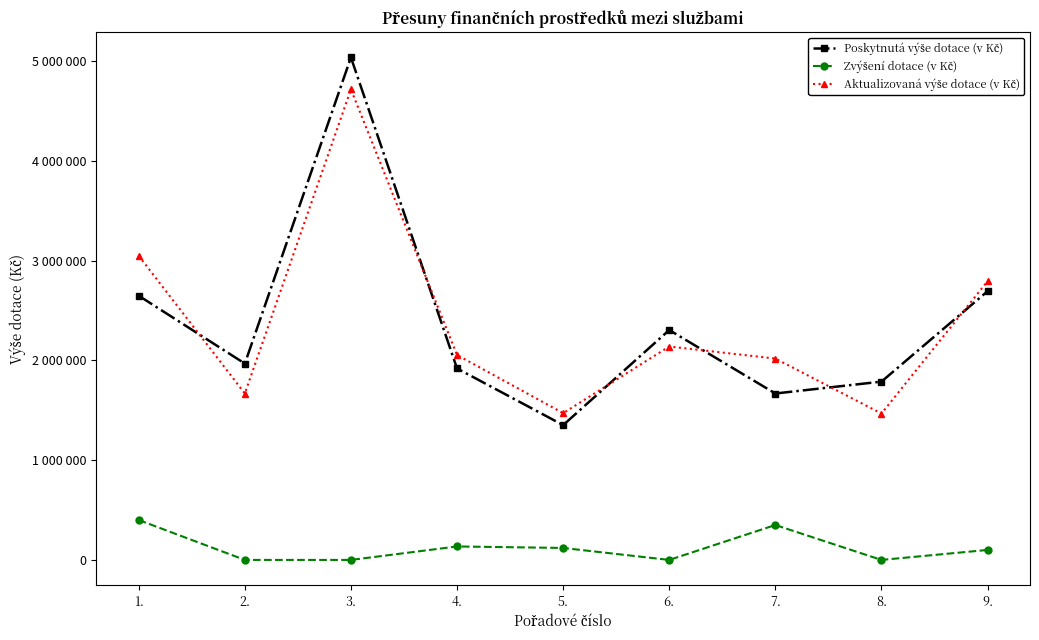

How many intersections are there between Poskytnutá výše dotace (v Kč) and Aktualizovaná výše dotace (v Kč)?

6